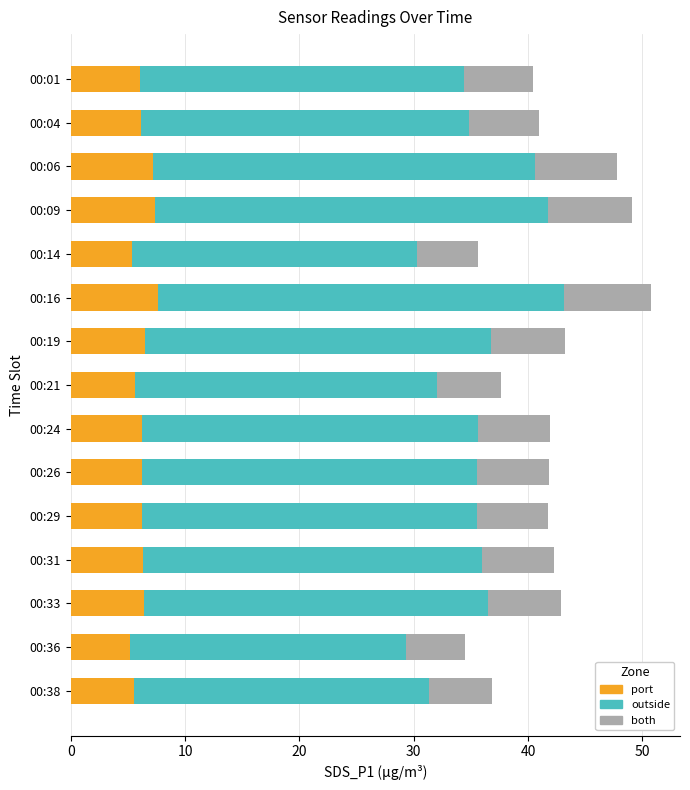

What is the minimum value for port?

5.2